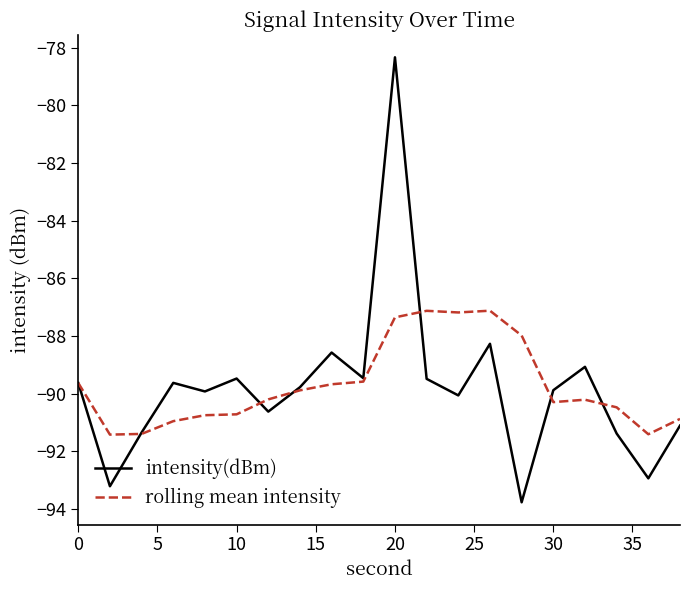

List the series in order of their peak value, highest first.

intensity(dBm), rolling mean intensity